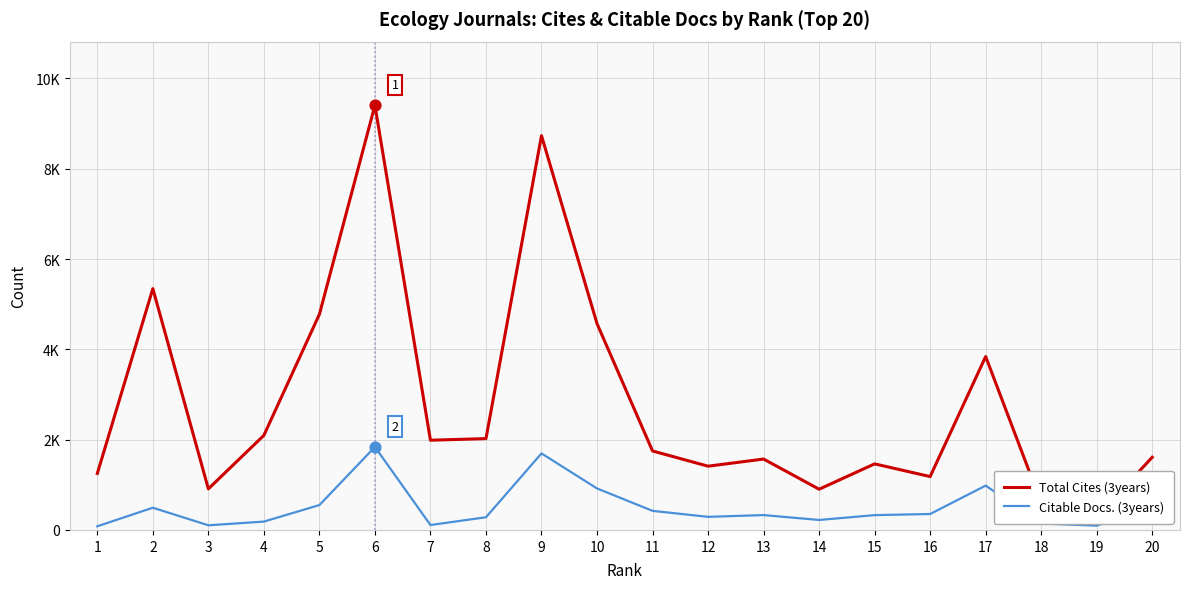

Which series has the largest Y range (max minus min)?

Total Cites (3years)